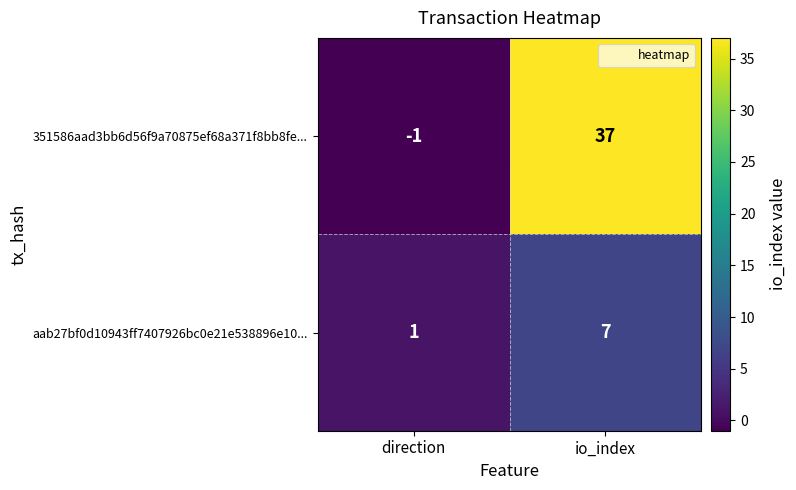

What is the average value of the aab27bf0d10943ff7407926bc0e21e538896e10... series?

4